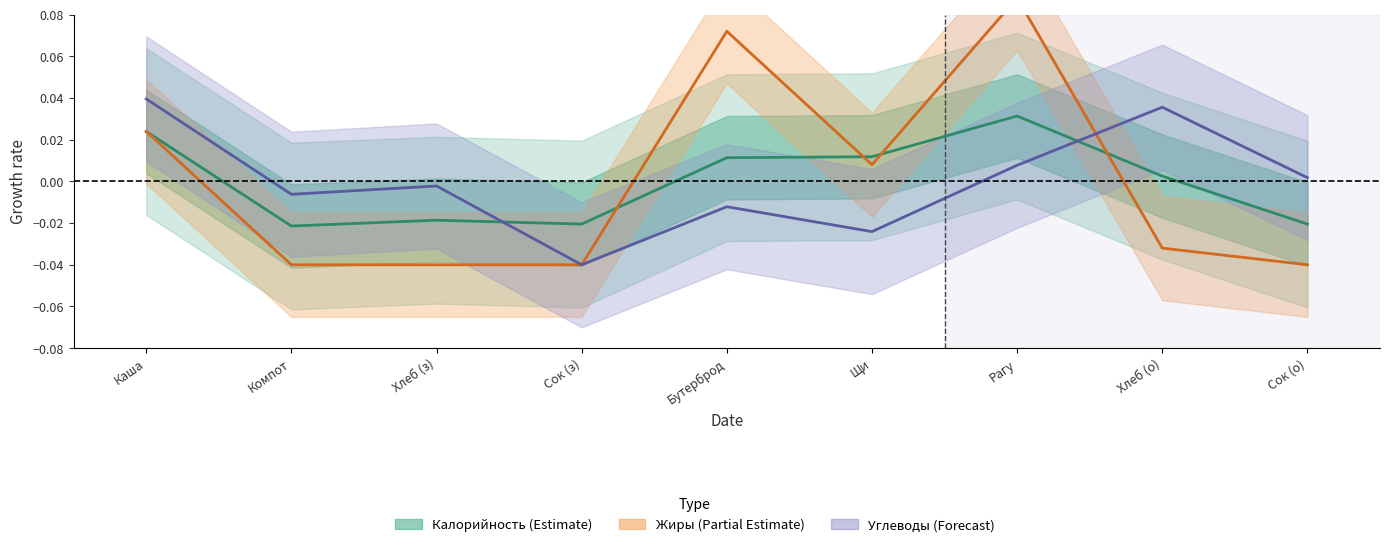

Which category has the highest value across all series?

Рагу